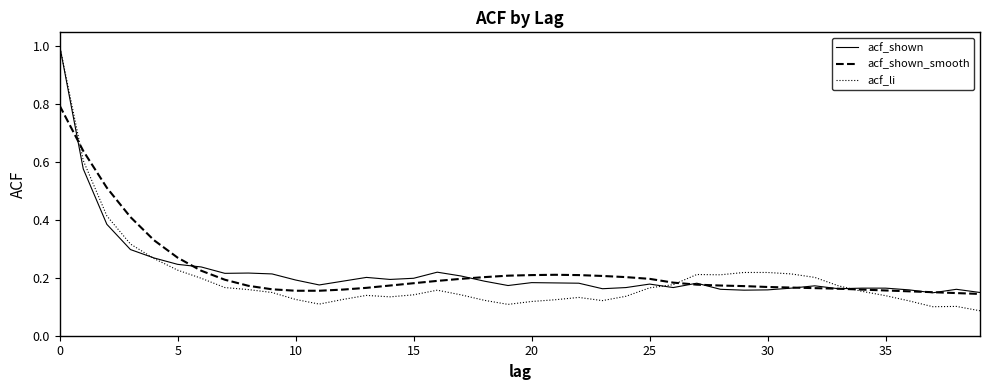

What is the highest value of the acf_shown series?

1.0